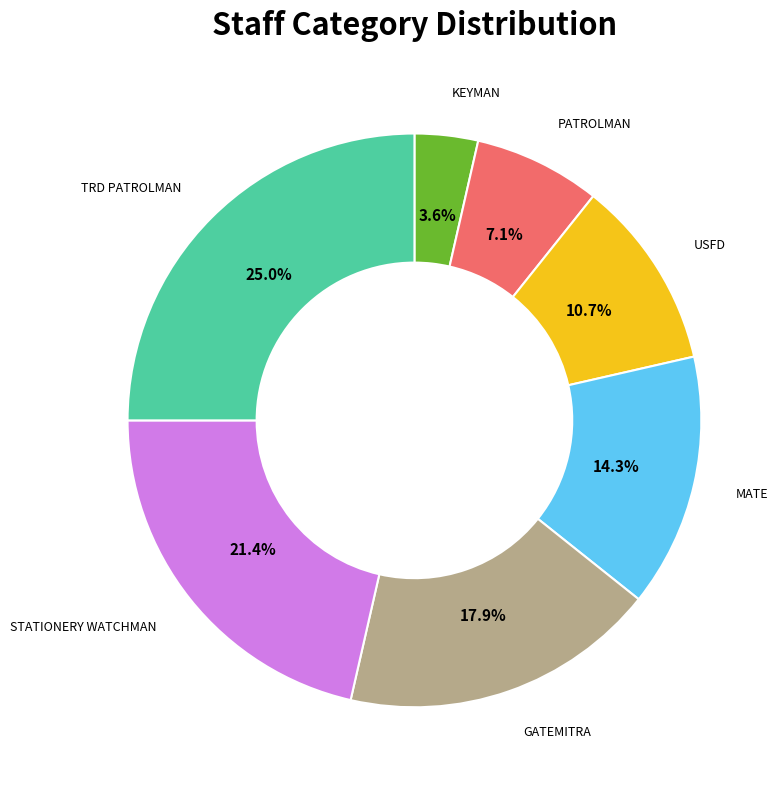

Is it true that MATE is 27% of the pie?

False